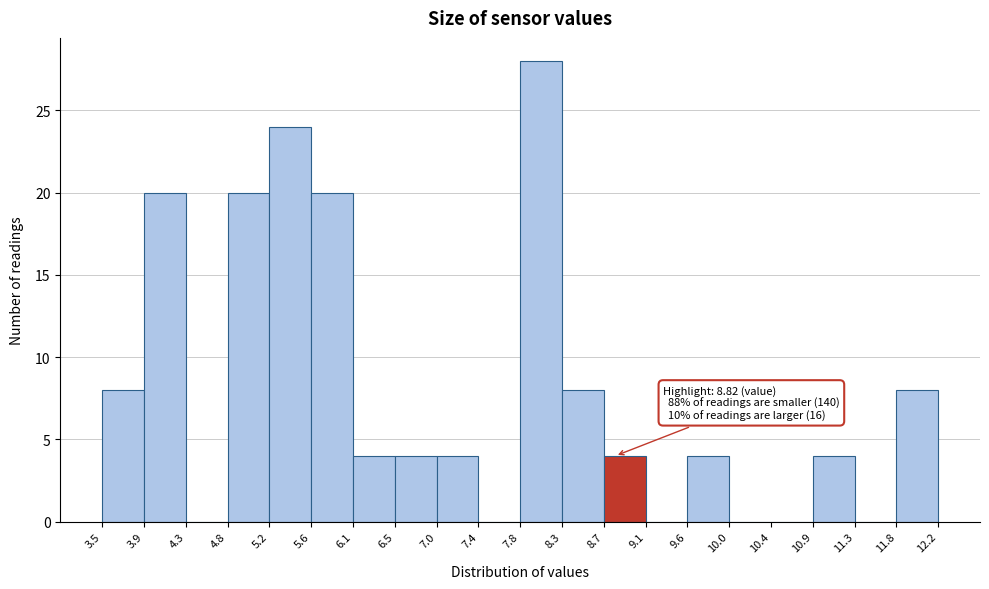

Which range on the x-axis has the tallest bar?

7.8 to 8.3